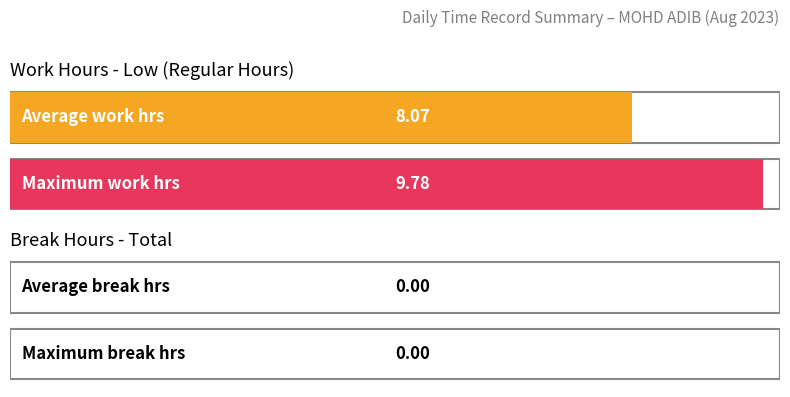

Which series has the widest spread of values?

Low